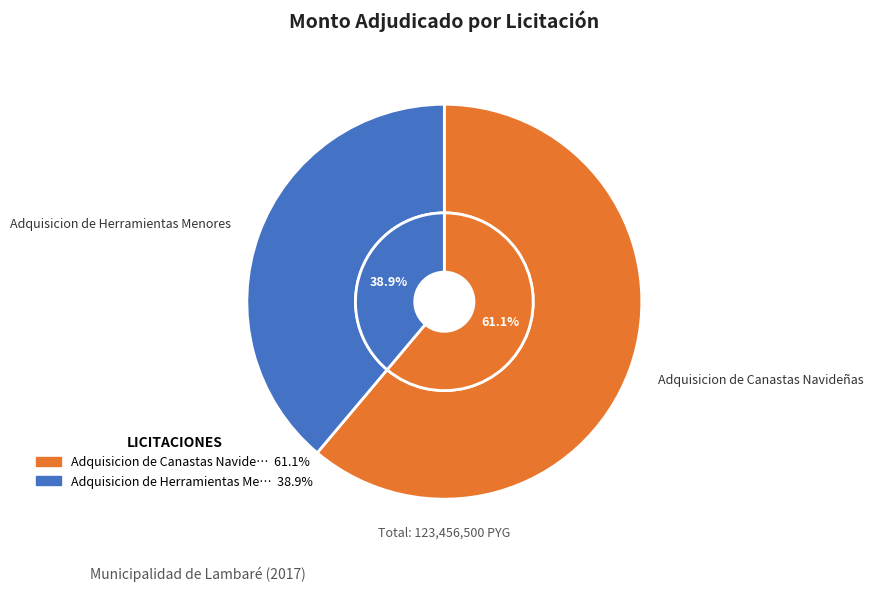

How many segments does this pie chart have?

2